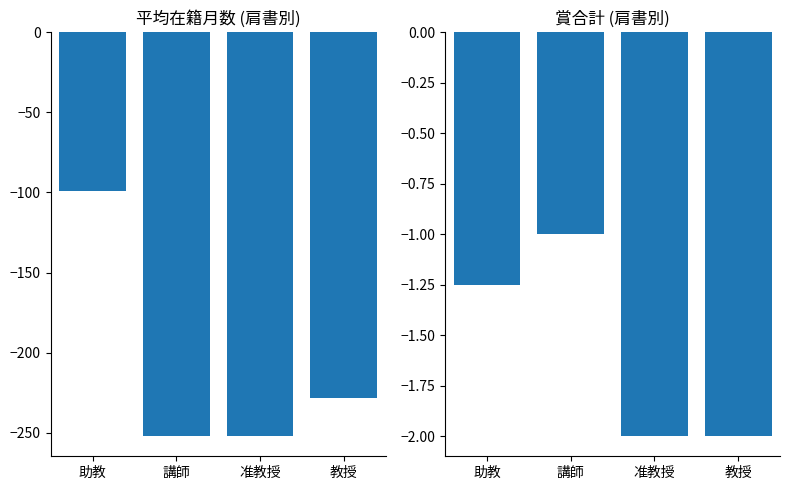

What is the average value of the 平均在籍月数 series?

-207.8